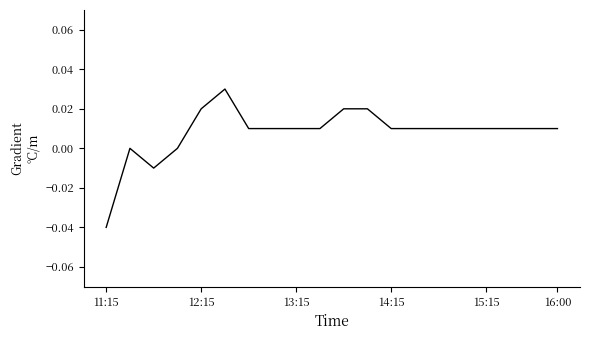

What is the sum of all values?

0.2